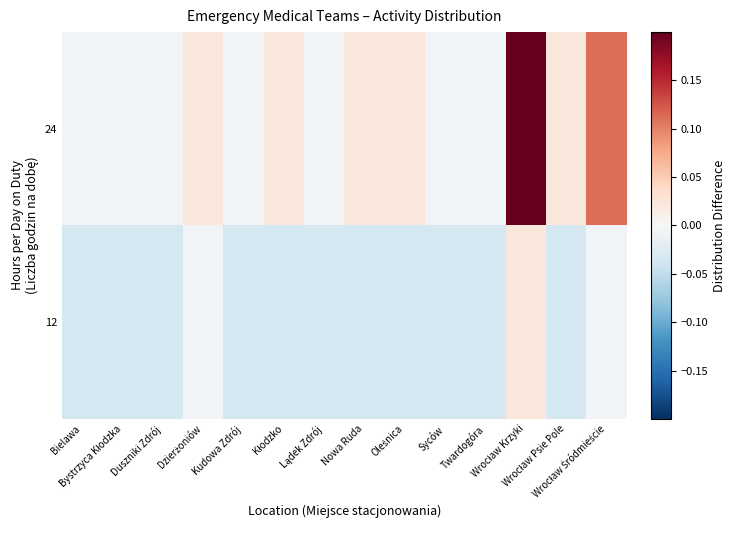

Between Oleśnica and Bielawa, which is larger?

Oleśnica